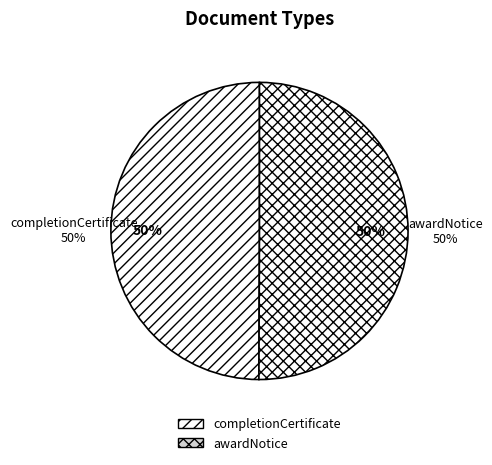

True or false: completionCertificate accounts for 50% of the total.

True